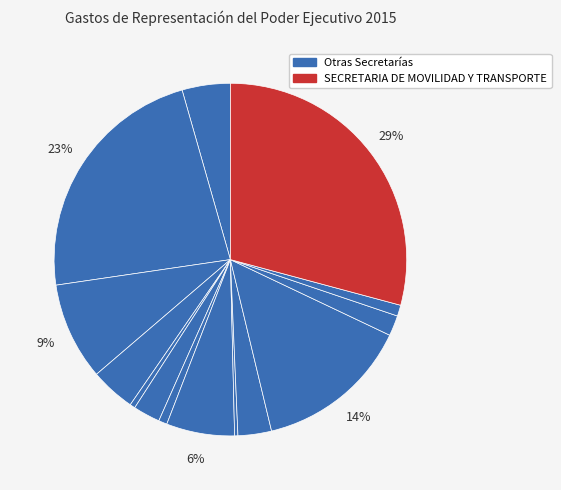

How many segments does this pie chart have?

14